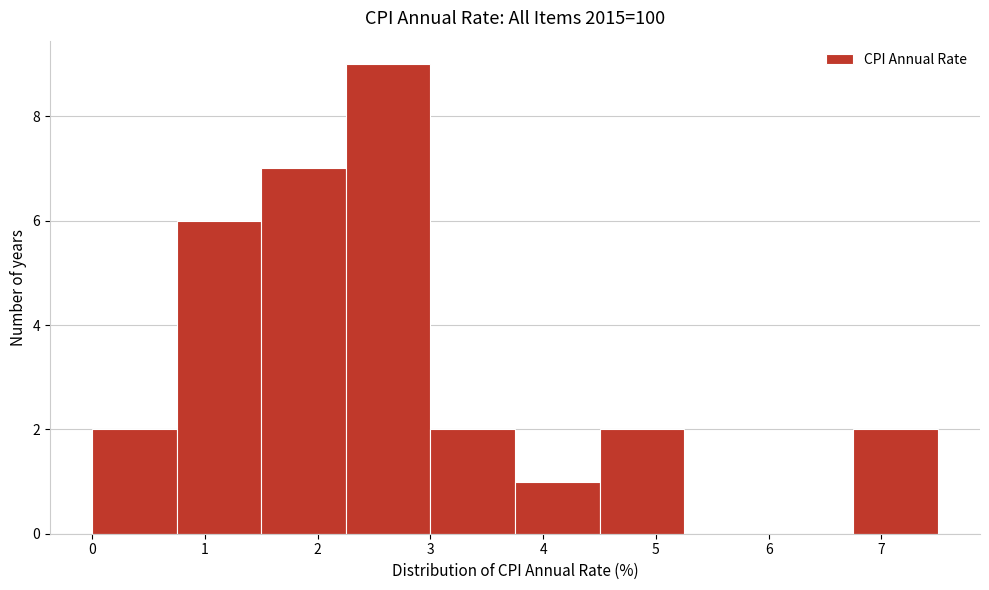

Reading left to right, list every bar in this chart as the range it spans on the x-axis followed by its height. Neither the bar edges nor the heights are printed on the chart, so give them approximately, as read against the axes.

0.00 to 0.75: 2
0.75 to 1.50: 6
1.50 to 2.25: 7
2.25 to 3.00: 9
3.00 to 3.75: 2
3.75 to 4.50: 1
4.50 to 5.25: 2
5.25 to 6.00: 0
6.00 to 6.75: 0
6.75 to 7.50: 2